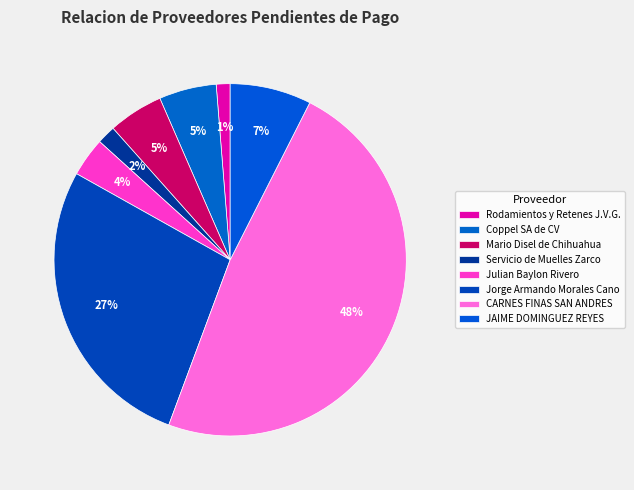

What percentage is the CARNES FINAS SAN ANDRES slice, to the nearest percent?

48%